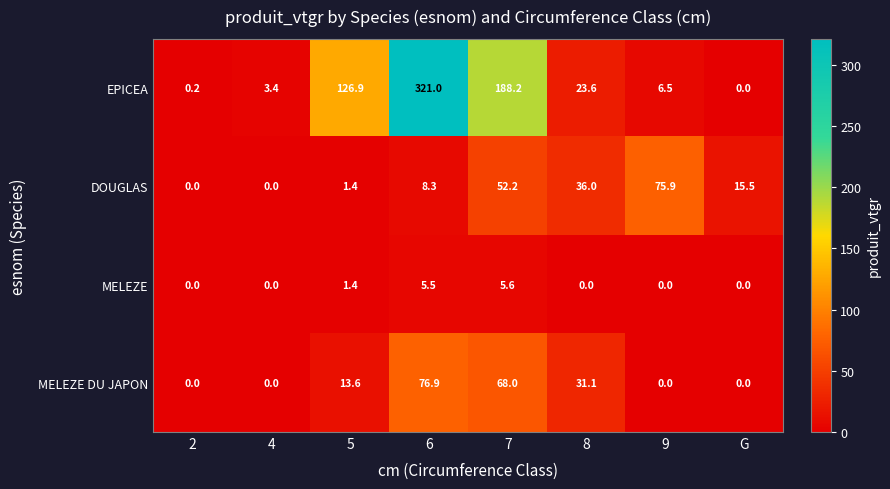

List the series in order of their peak value, highest first.

EPICEA, MELEZE DU JAPON, DOUGLAS, MELEZE